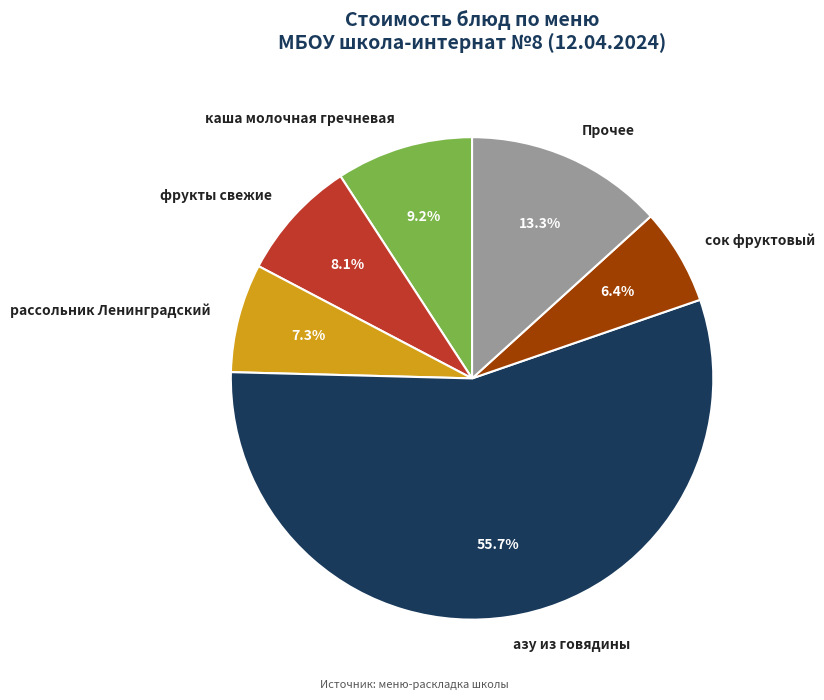

To the nearest percent, what is the average slice percentage?

17%